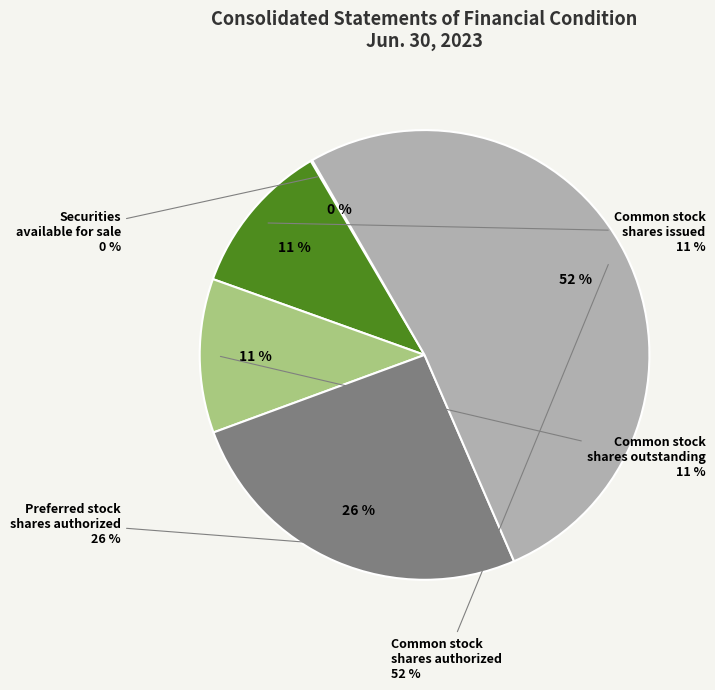

True or false: Preferred stock, shares authorized accounts for 26% of the total.

True